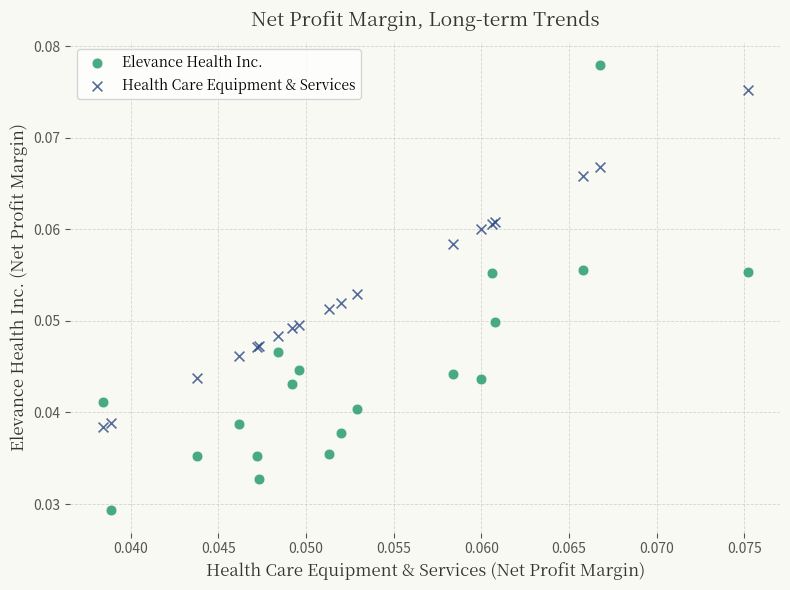

Which series has the widest spread of Y values?

Elevance Health Inc.